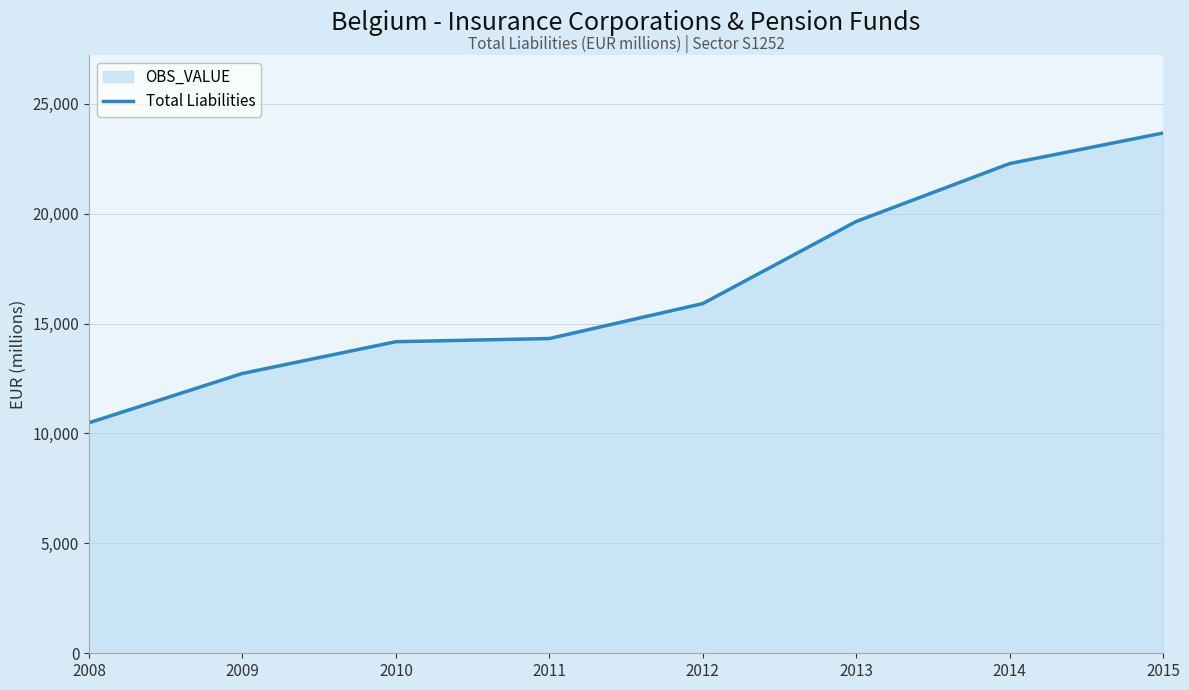

How many data points are less than 15908?

4